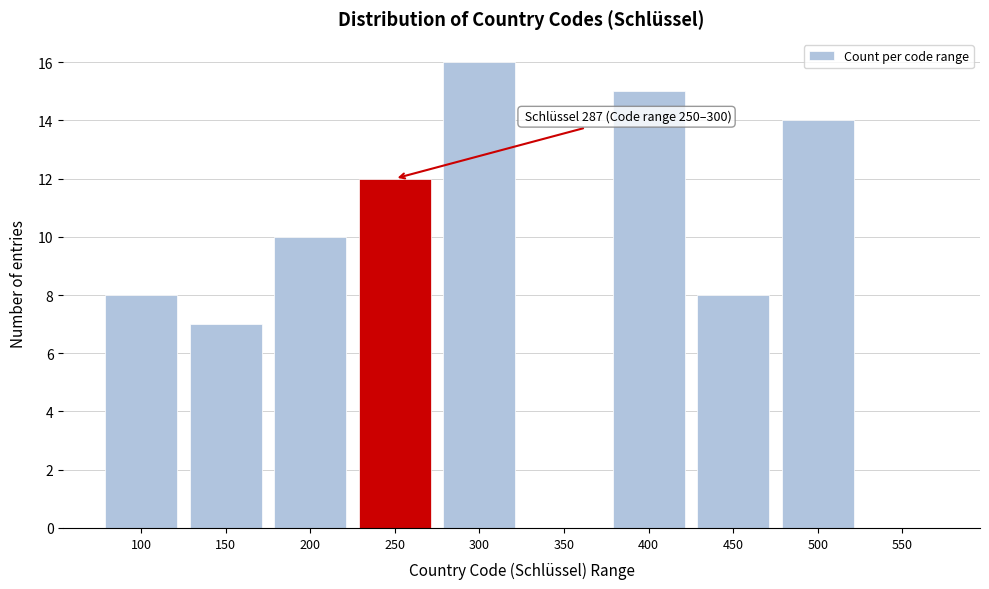

Reading right to left, what are all the values shown in this chart?

550=0	500=14	450=8	400=15	350=0	300=16	250=12	200=10	150=7	100=8